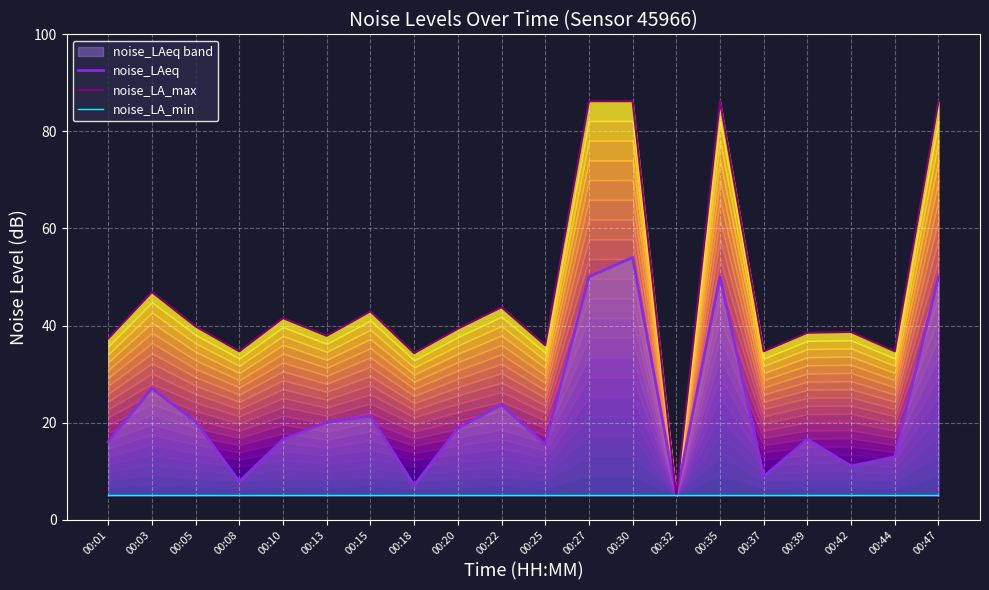

Which category has the highest value in the noise_LA_min series?

00:01